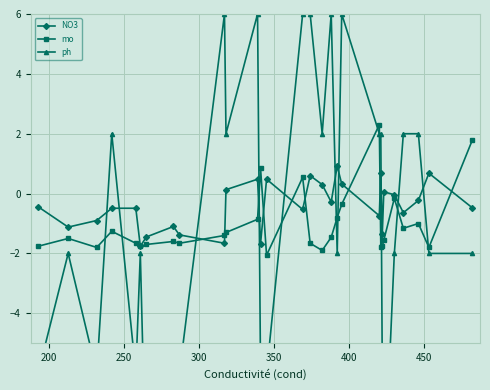

How many negative values does the mo series have?

25